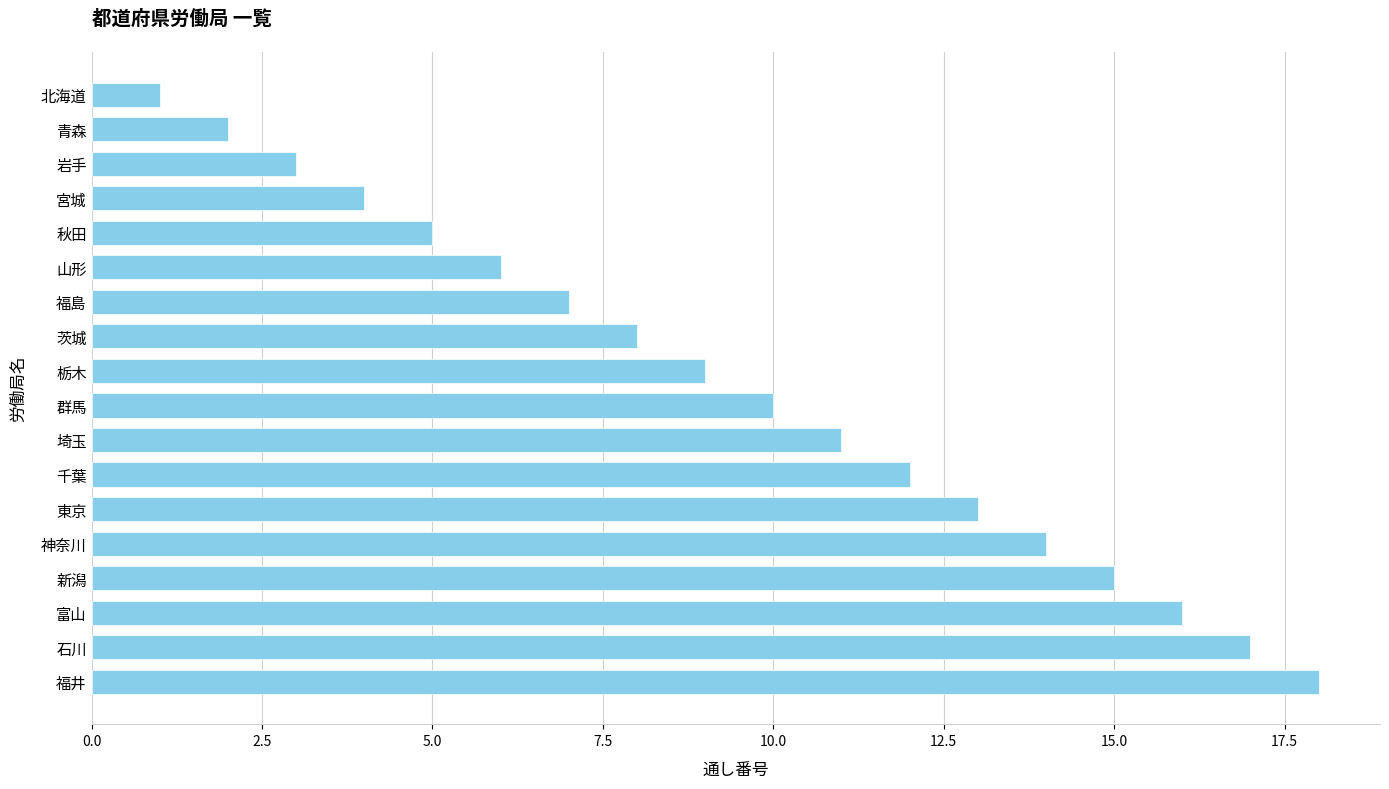

Reading bottom to top, extract all data points from this chart.

18	17	16	15	14	13	12	11	10	9	8	7	6	5	4	3	2	1